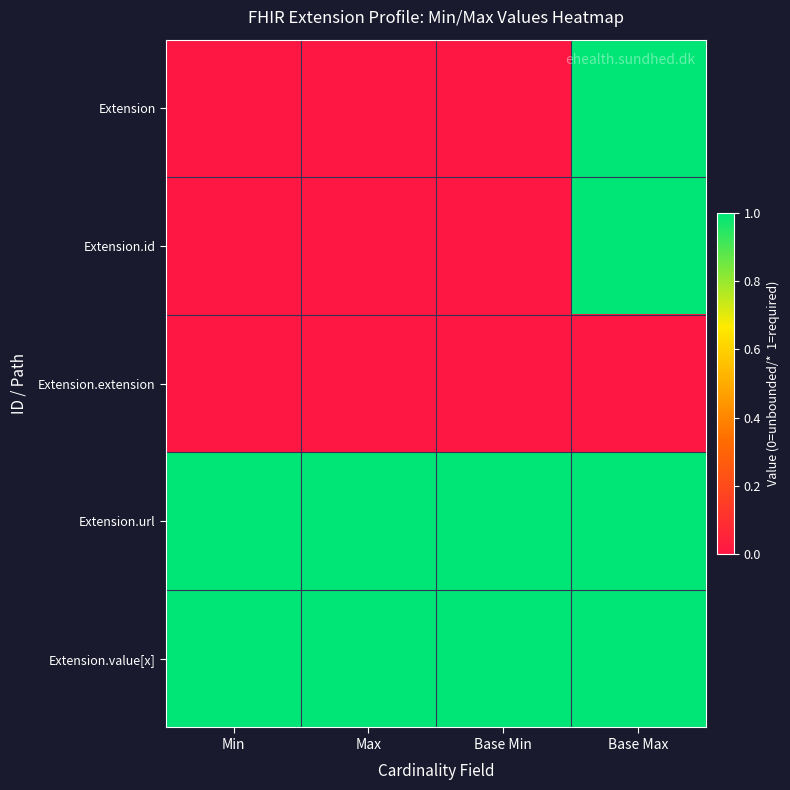

What is the total value across all series at Base Min?

2